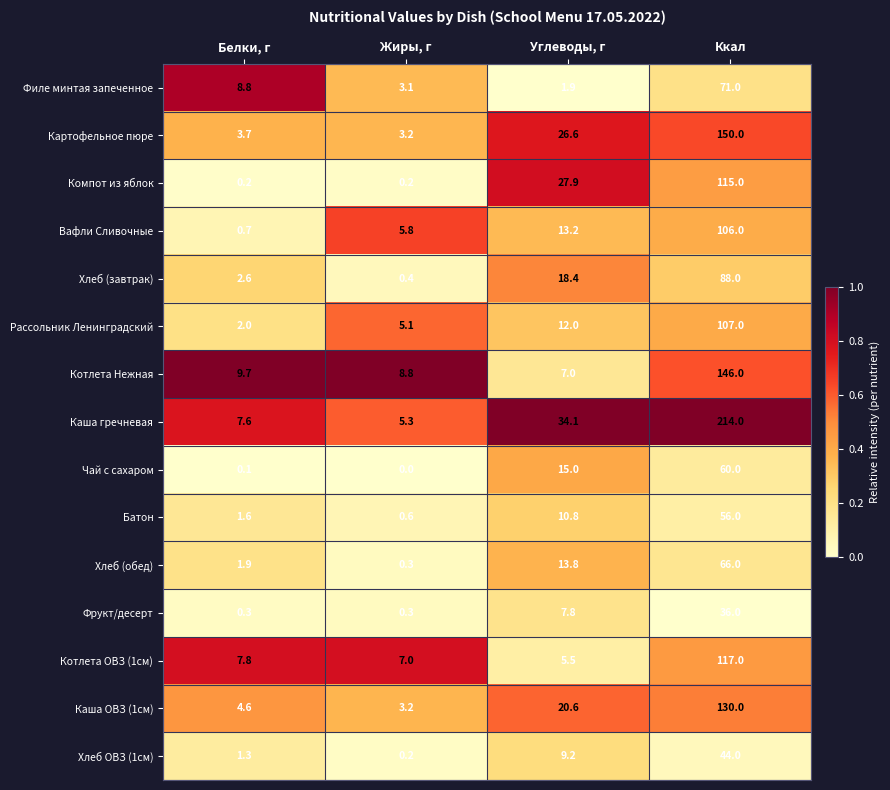

List the labels in order of Хлеб ОВЗ (1см) value, smallest first.

Жиры, г, Белки, г, Углеводы, г, Ккал